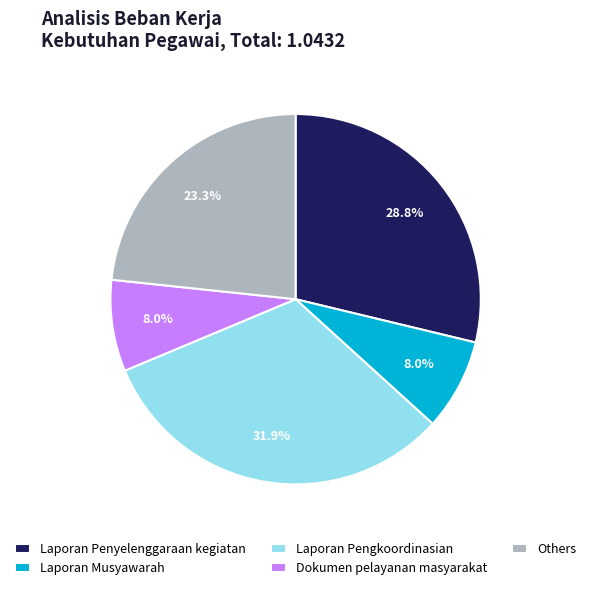

What portion of the pie excludes Laporan Penyelenggaraan kegiatan?

71.2%